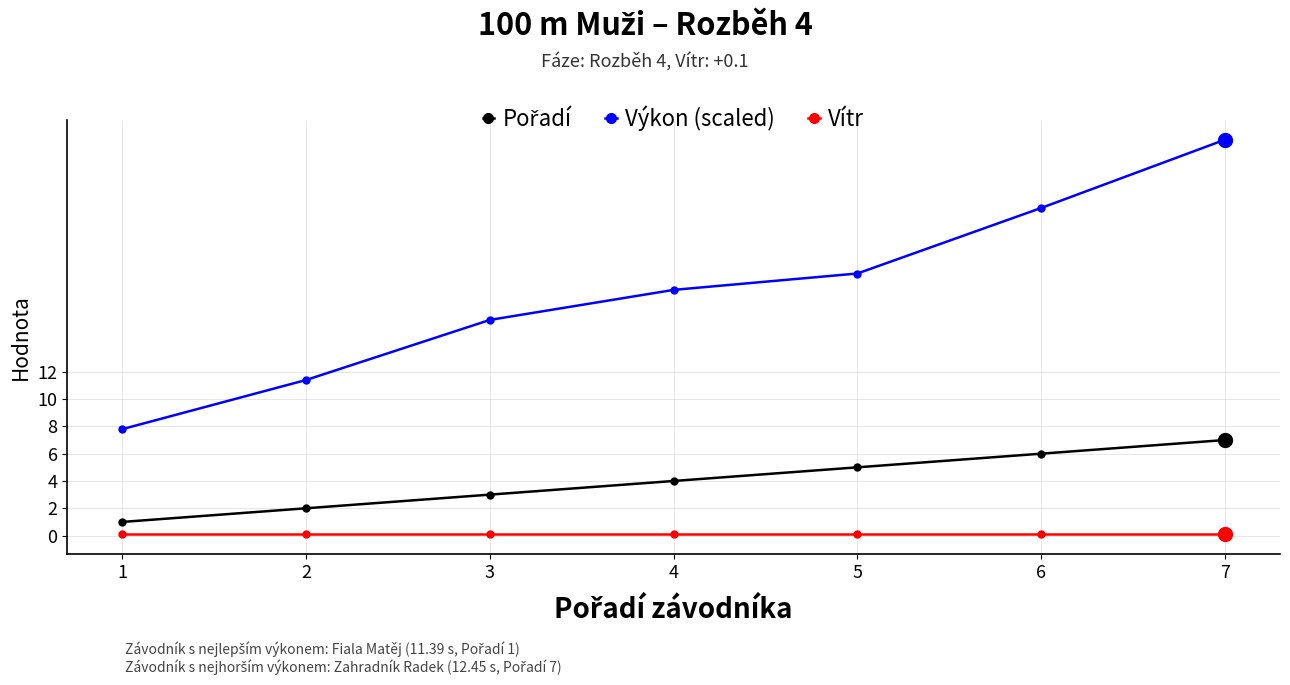

True or false: Vítr and Výkon (scaled) cross at least once.

False